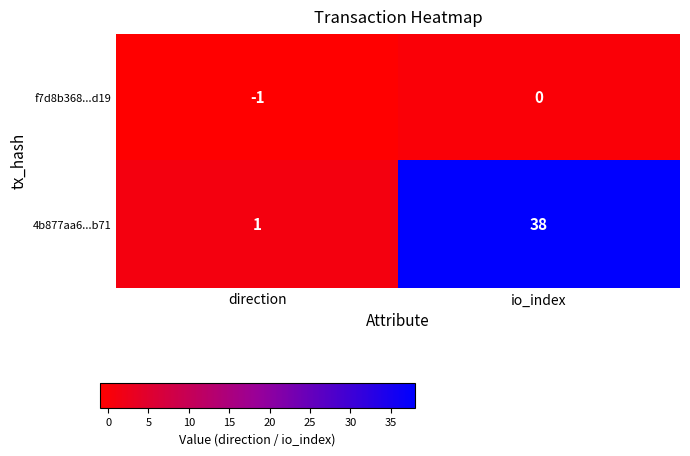

Is it true that f7d8b368...d19 equals 0 at io_index?

True